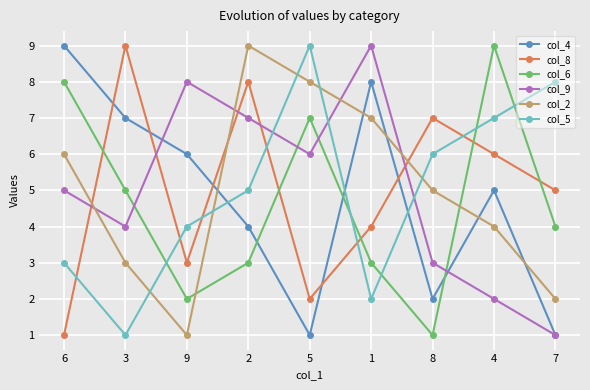

Rank the categories by col_5 value from lowest to highest.

3, 1, 6, 9, 2, 8, 4, 7, 5